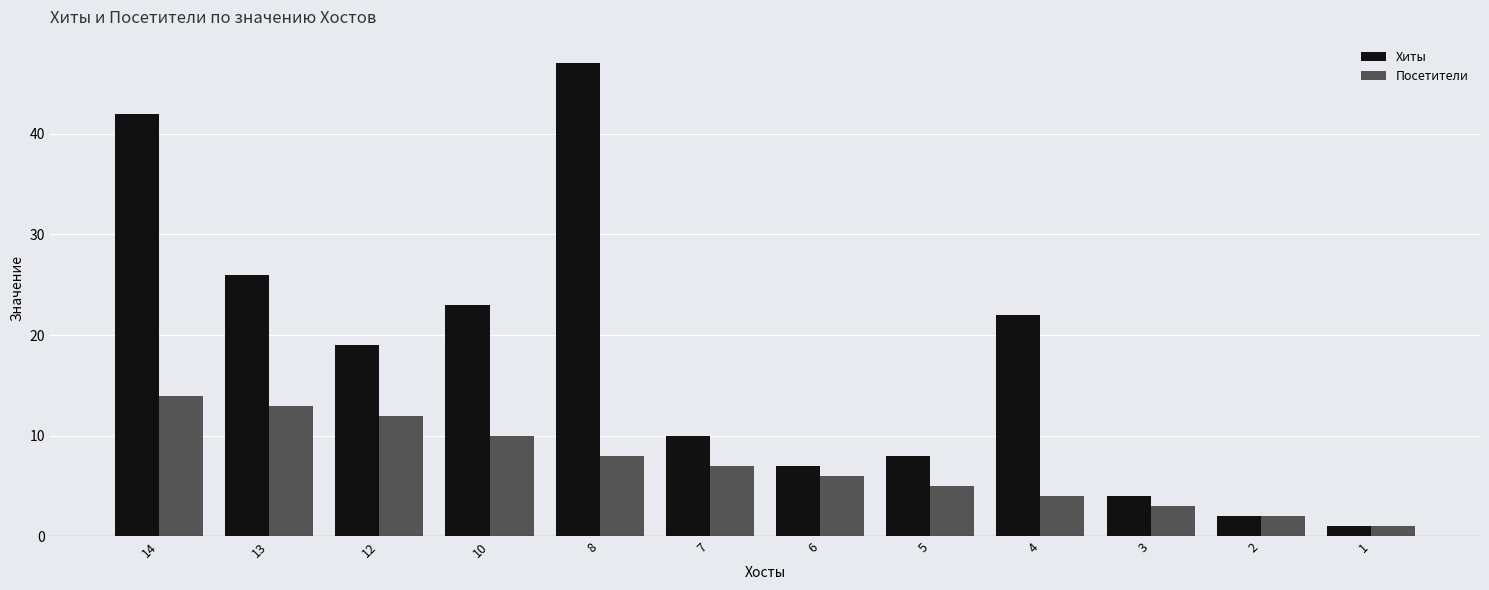

True or false: Посетители has a value of 5 at 5.

True